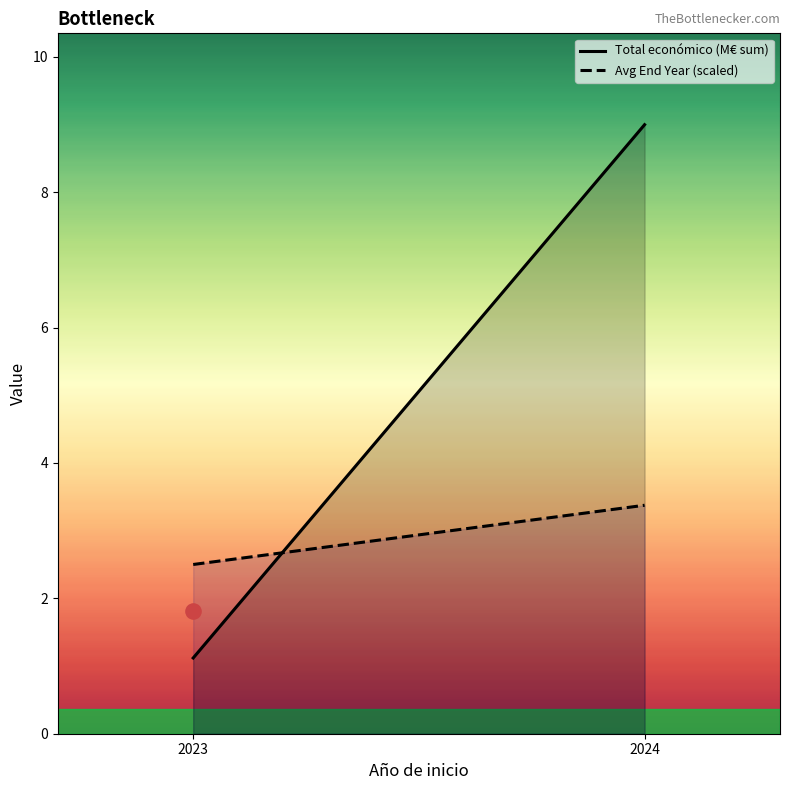

Is the value of Avg End Year (scaled) at 2023 greater than the value of Total económico (M€ sum) at 2023?

Yes